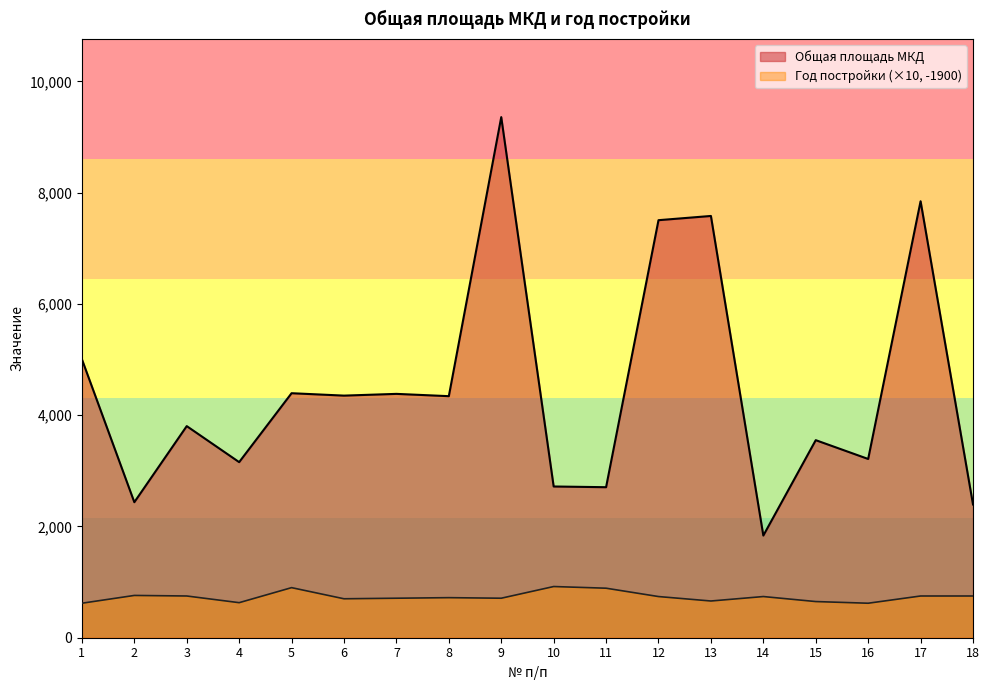

Count the number of categories in the chart.

18